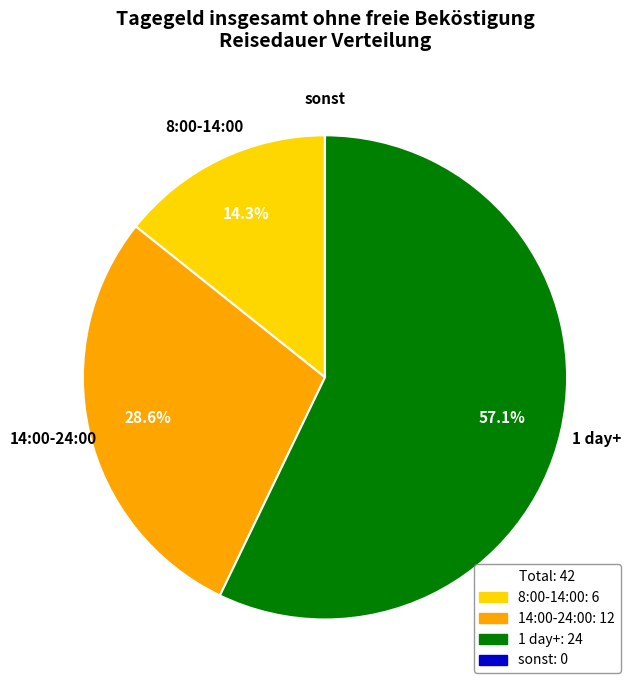

To the nearest percent, what percentage of the pie is 14:00-24:00?

29%